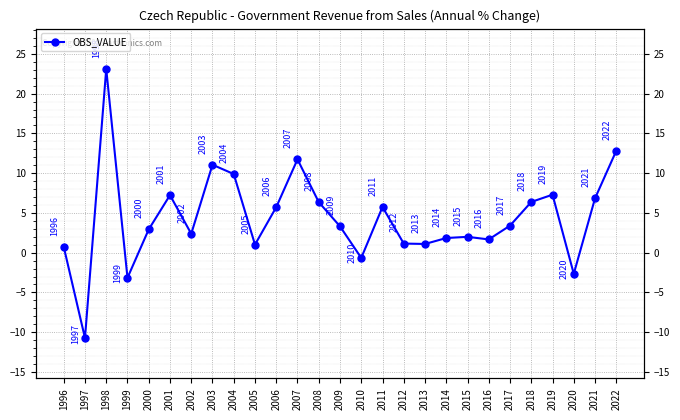

What is the sum of the values at 2021 and 2015?

8.8